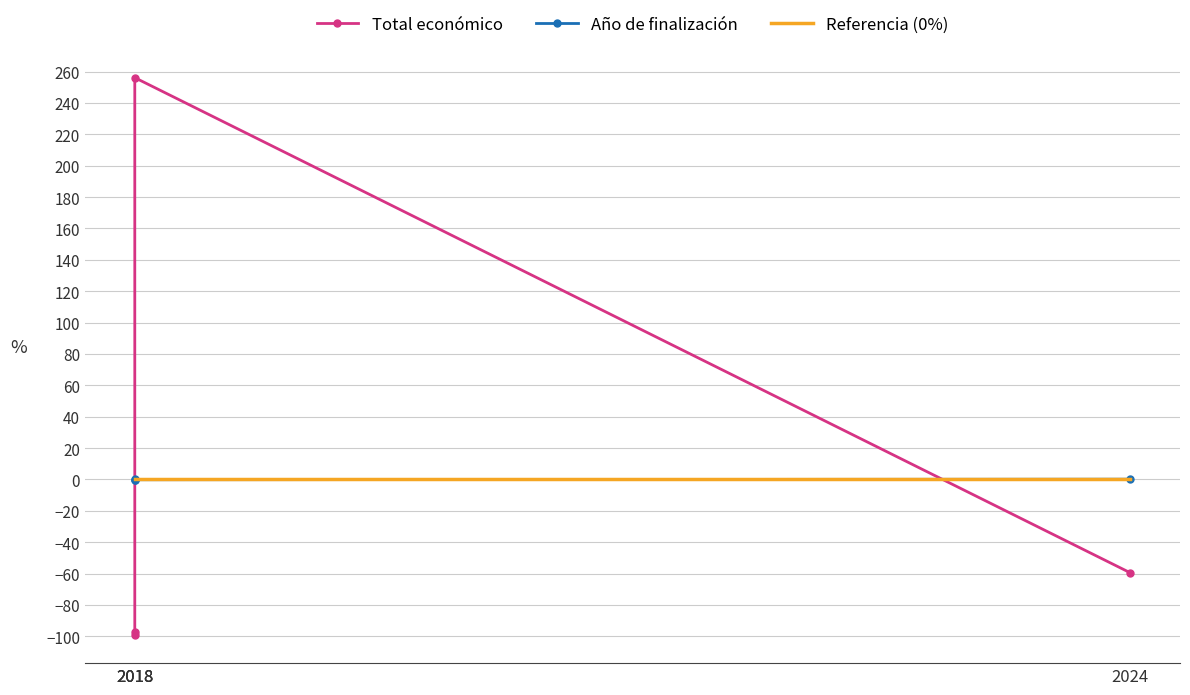

Between 2018 and 2024, which series saw the biggest shift?

Total económico